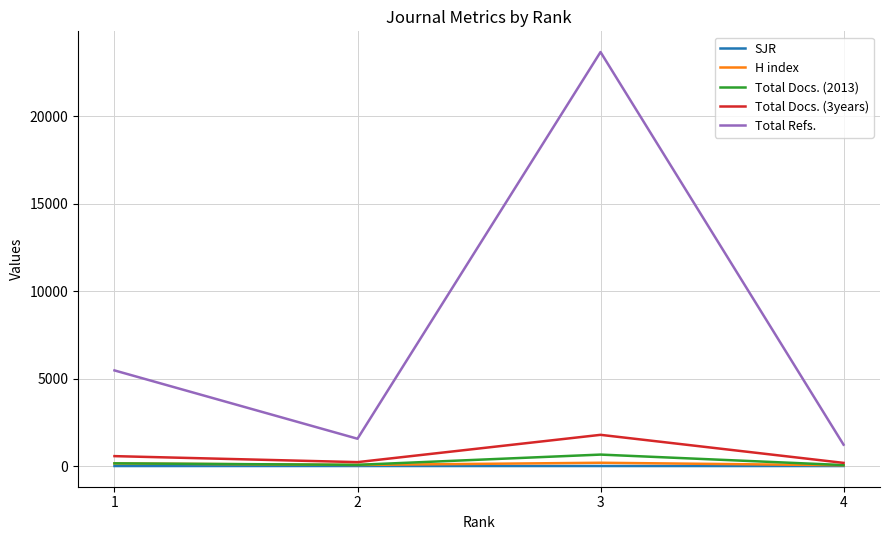

In Total Docs. (2013), how many points are higher than both neighbors (excluding endpoints)?

1